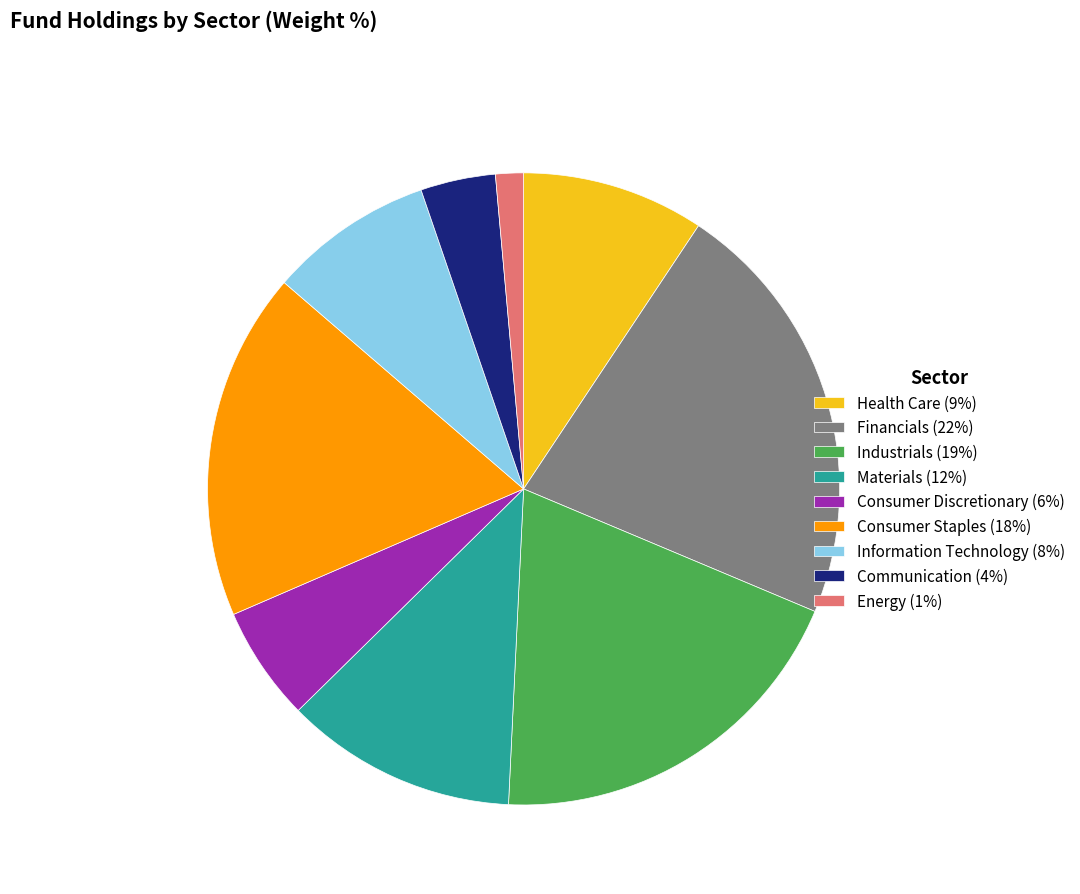

What is the ratio of the value at Materials (12%) to the value at Industrials (19%)?

0.6